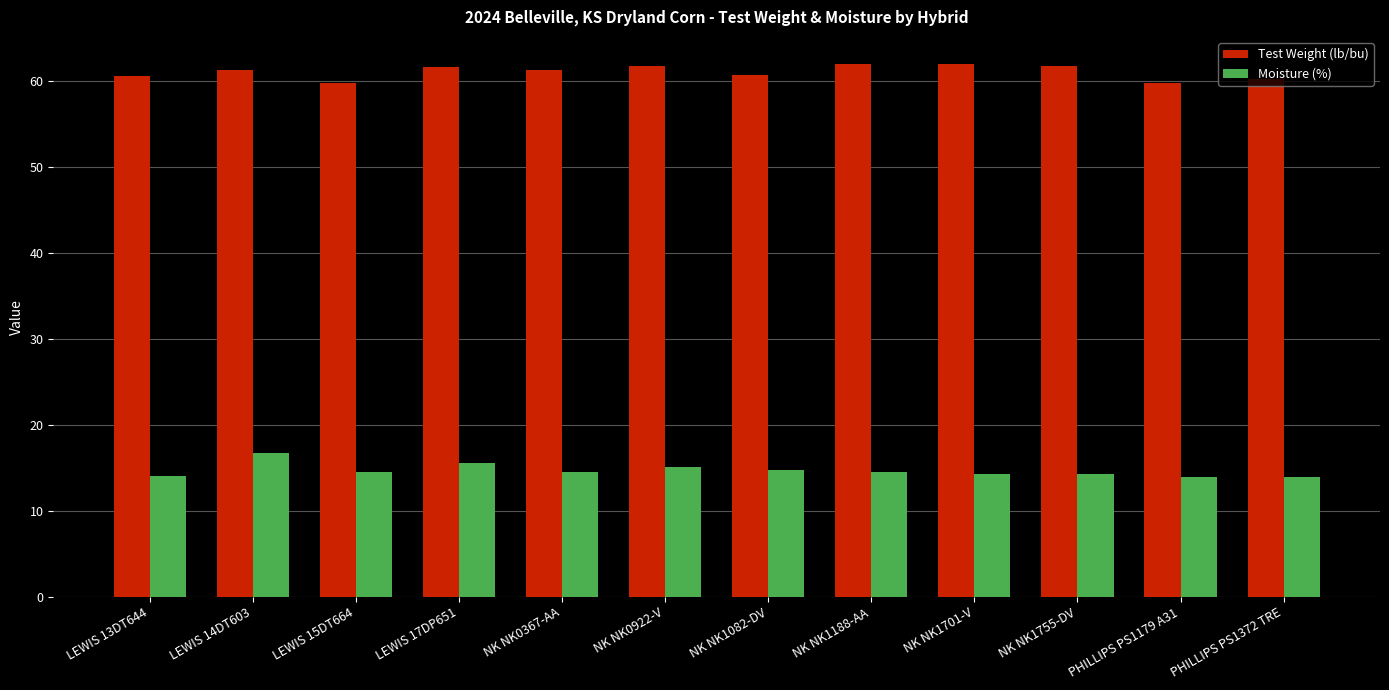

What is the difference between the highest and lowest values at LEWIS 15DT664?

45.1